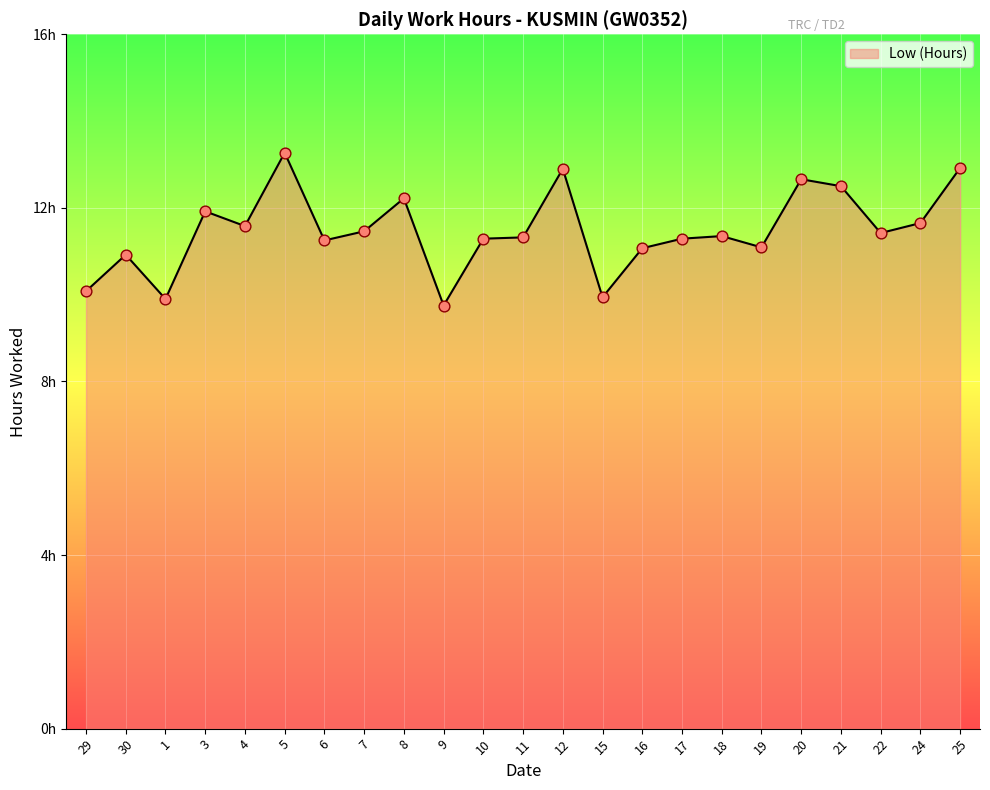

What is the change in value from 19 to 24?

+0.6